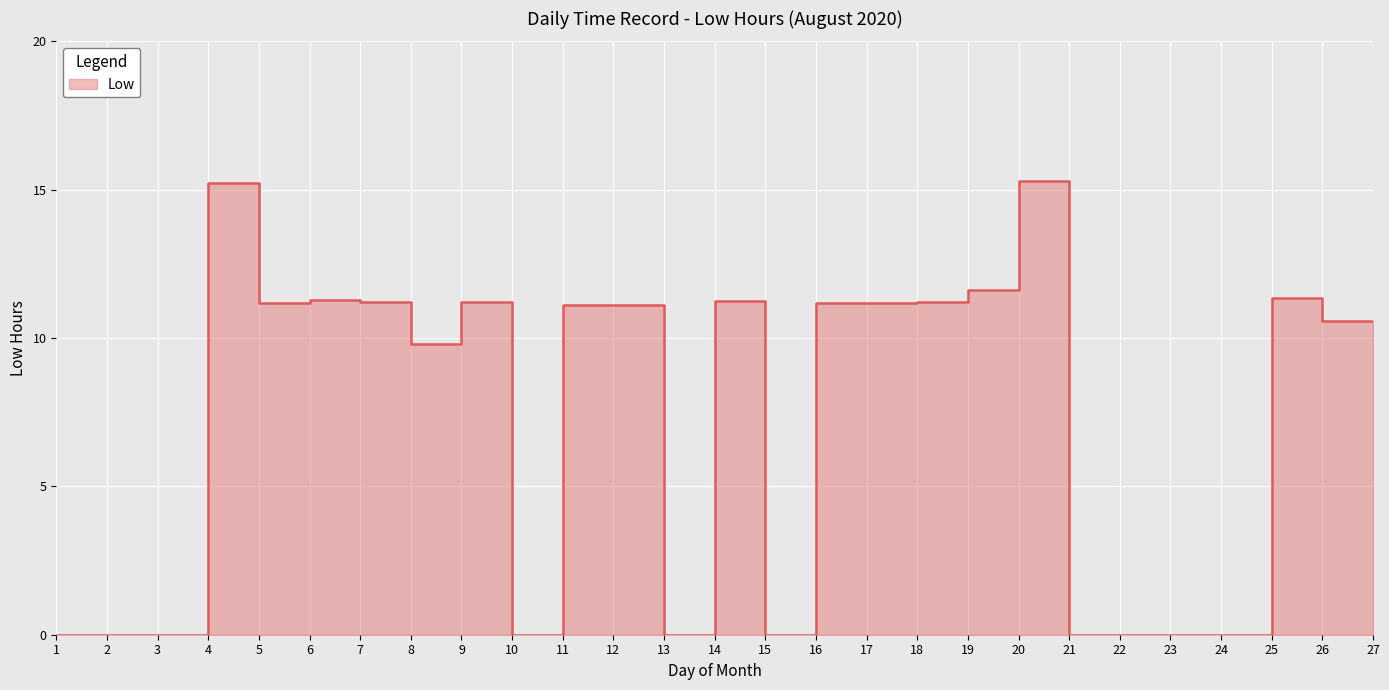

Count the number of categories in the chart.

27